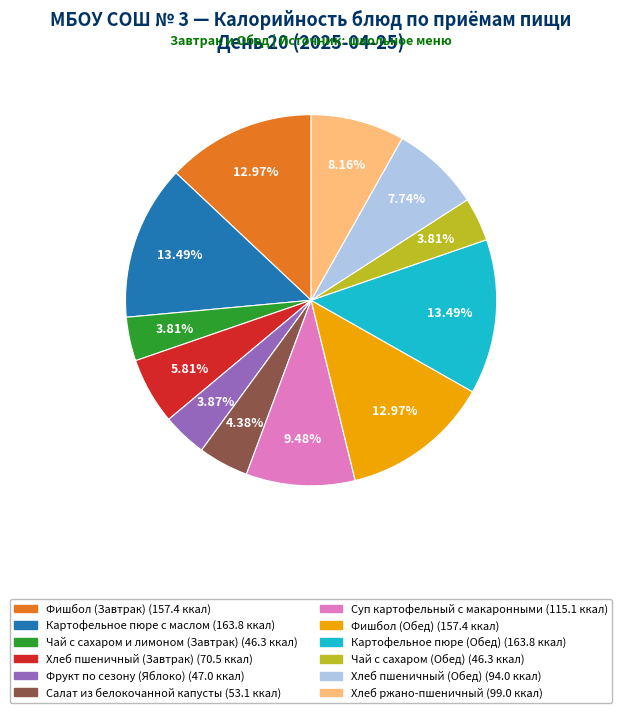

What percentage is NOT represented by Фишбол (Завтрак)?

87.0%